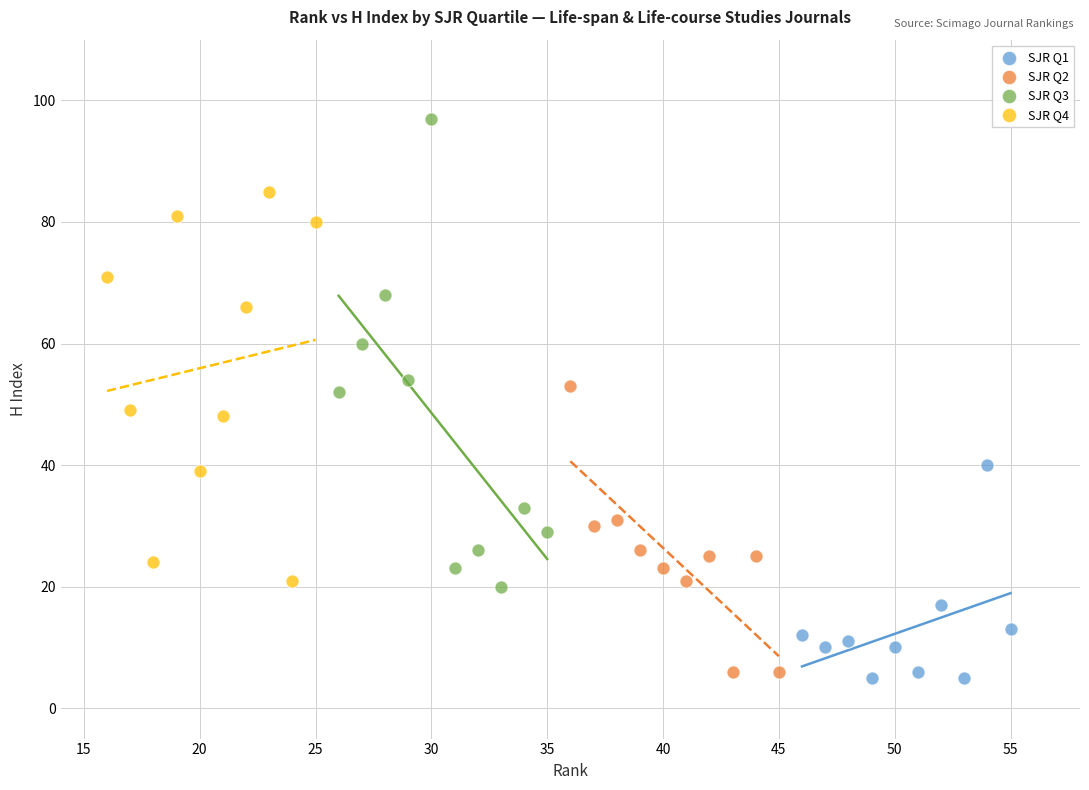

Which series reaches the maximum Y coordinate?

SJR Q3